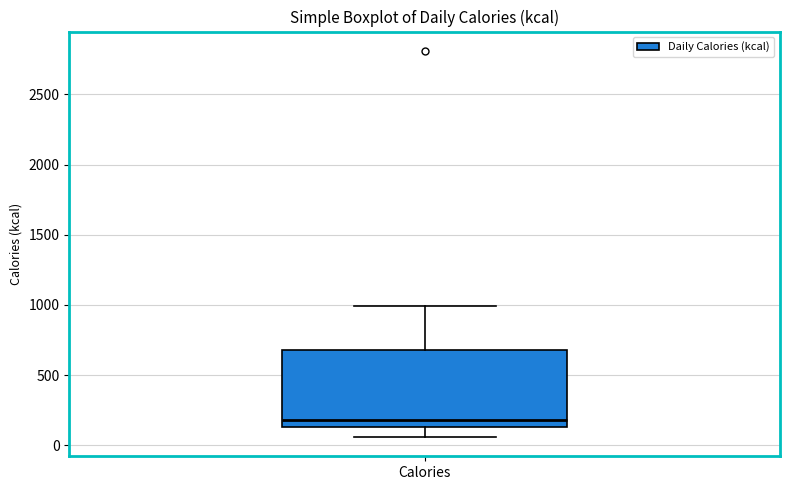

Where does the median line of the box for Calories sit on the y-axis? The values are not printed on the chart, so give them approximately, as read against the axis.

200